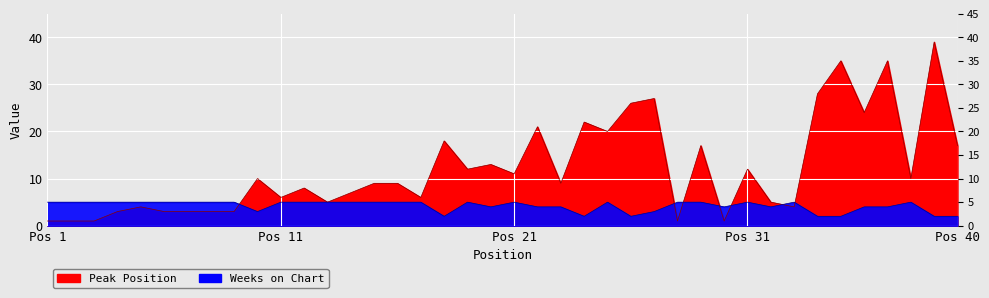

True or false: Peak Position has a value of 0 at 2.

False